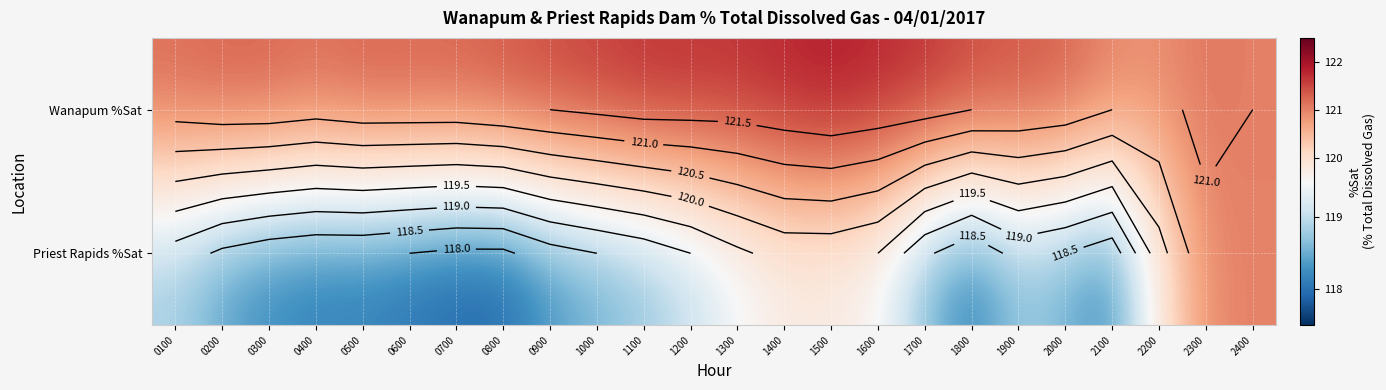

At which label does Wanapum %Sat reach its minimum?

2200